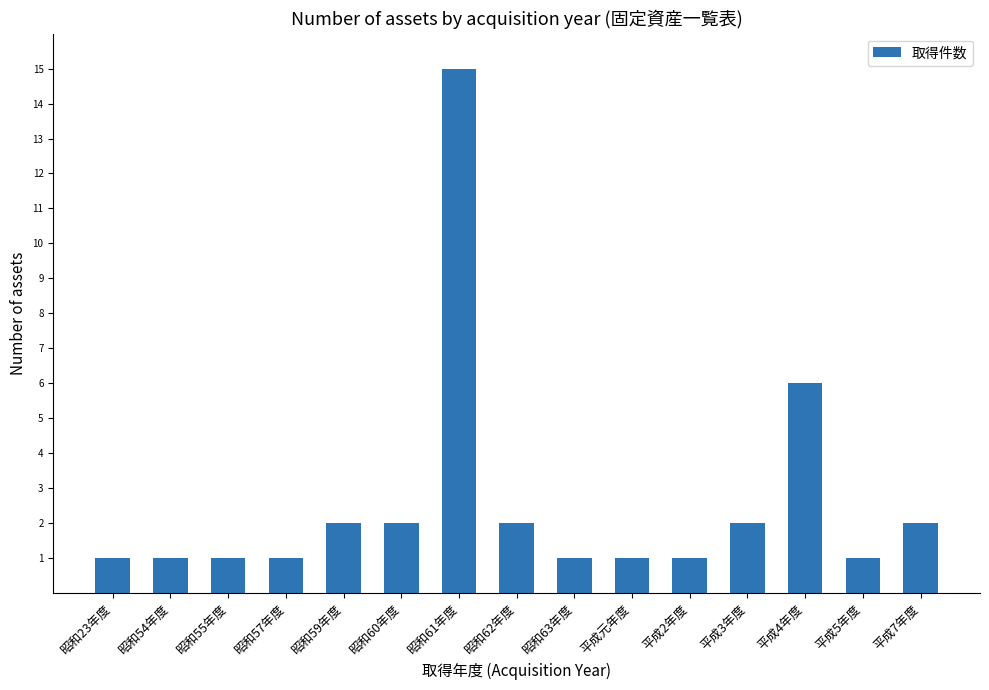

Approximately how many times larger is the value at 昭和54年度 compared to 昭和23年度?

1.0